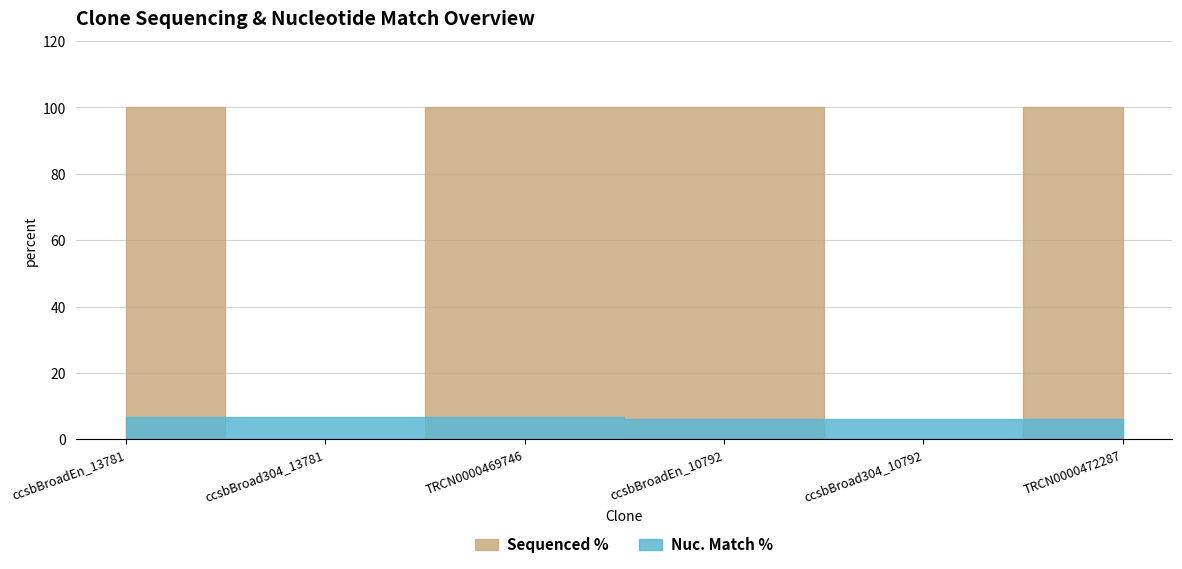

What is the total value across all series at TRCN0000469746?

106.8